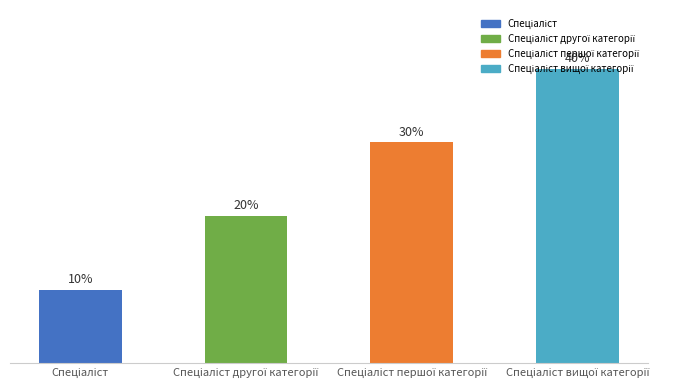

Does the chart contain any negative values?

No